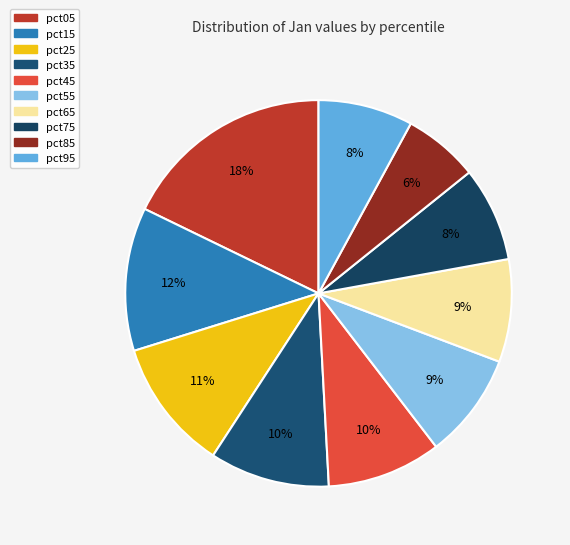

To the nearest percent, what portion does pct15 represent?

12%